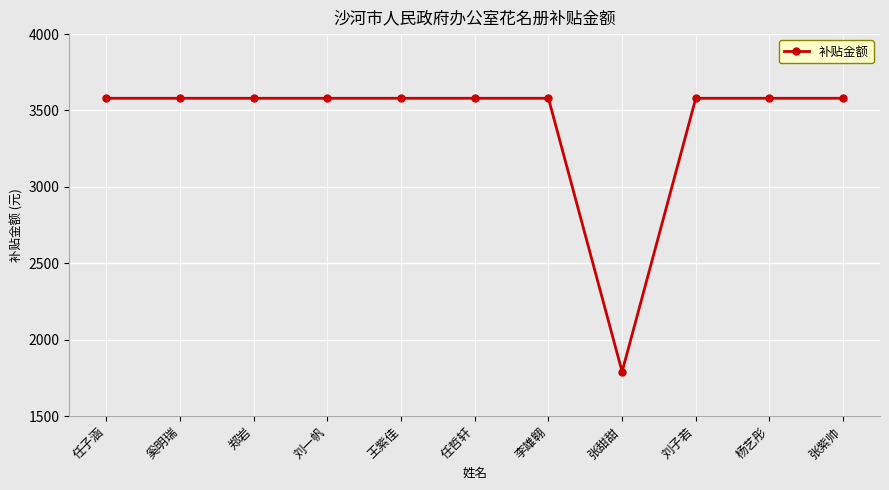

True or false: the data shows 5021 at 李雄翱.

False